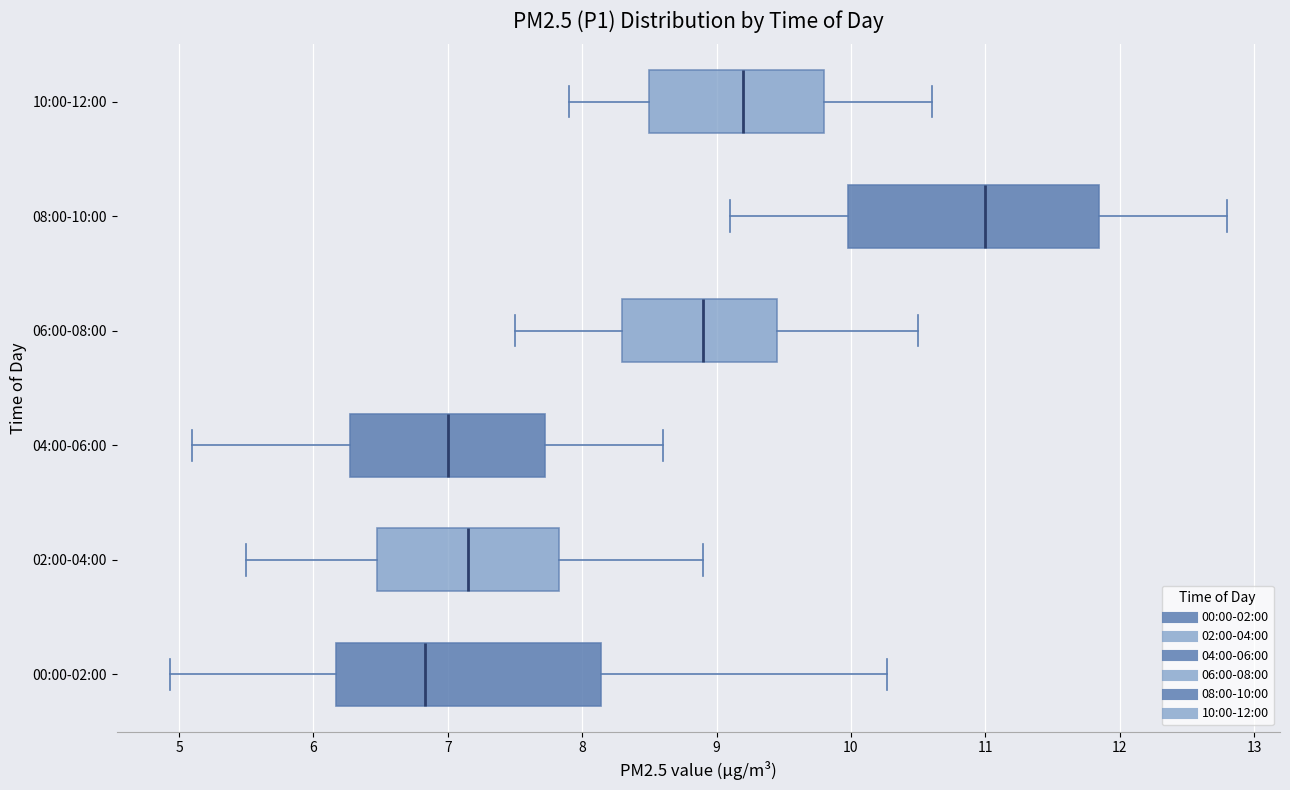

Reading bottom to top, transcribe this box plot: for each box, give where its median line is, the range the box spans, and where its two whiskers end, as read against the x-axis. The values are not printed on the chart, so give them approximately, as read against the axis.

00:00-02:00: median 6.8, box 6.2 to 8.1, whiskers 4.9 to 10.3
02:00-04:00: median 7.2, box 6.5 to 7.8, whiskers 5.5 to 8.9
04:00-06:00: median 7.0, box 6.3 to 7.7, whiskers 5.1 to 8.6
06:00-08:00: median 8.9, box 8.3 to 9.5, whiskers 7.5 to 10.5
08:00-10:00: median 11.0, box 10.0 to 11.9, whiskers 9.1 to 12.8
10:00-12:00: median 9.2, box 8.5 to 9.8, whiskers 7.9 to 10.6